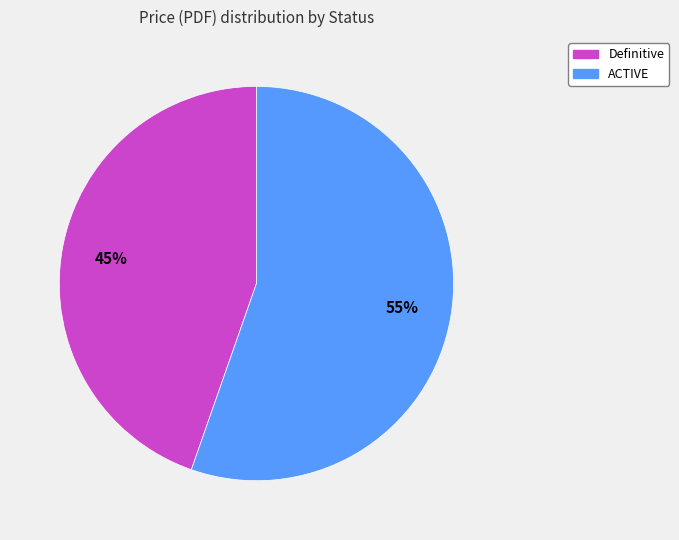

To the nearest percent, what is the average slice percentage?

50%